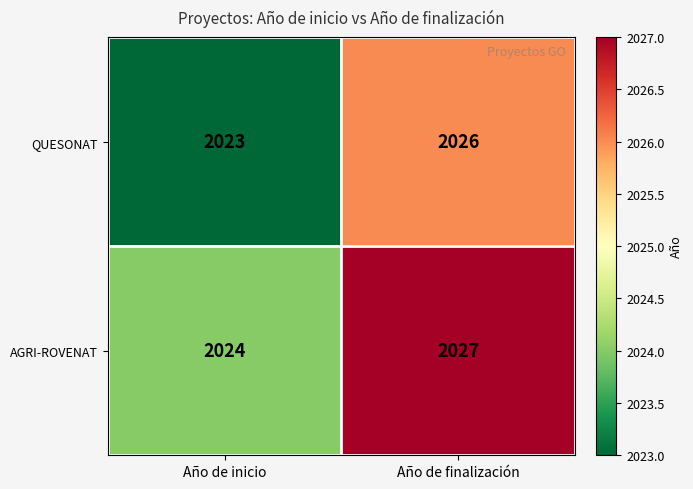

Which label corresponds to the largest value in the chart?

Año de finalización